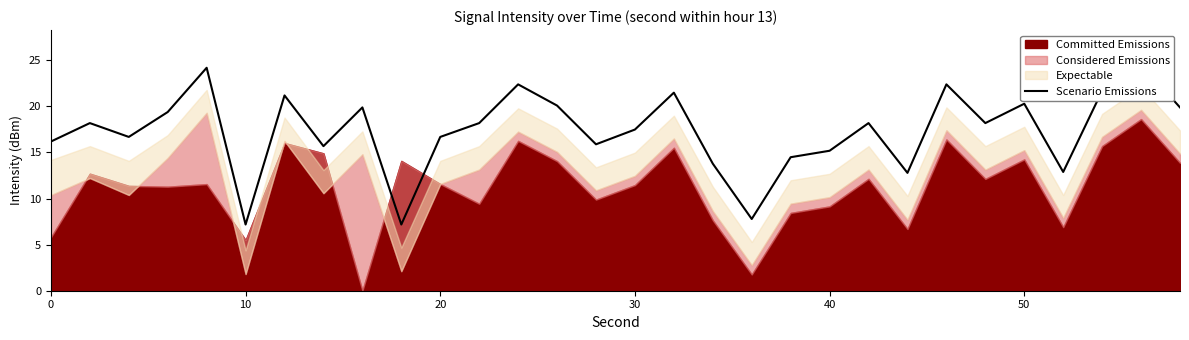

The chart shows a value of 4.5 at 8. True or false?

False